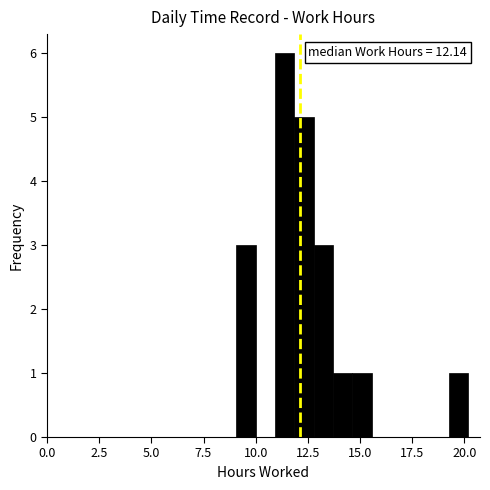

Around what value on the x-axis is the tallest bar? Give the approximate position of its centre, as read against the axis.

11.5